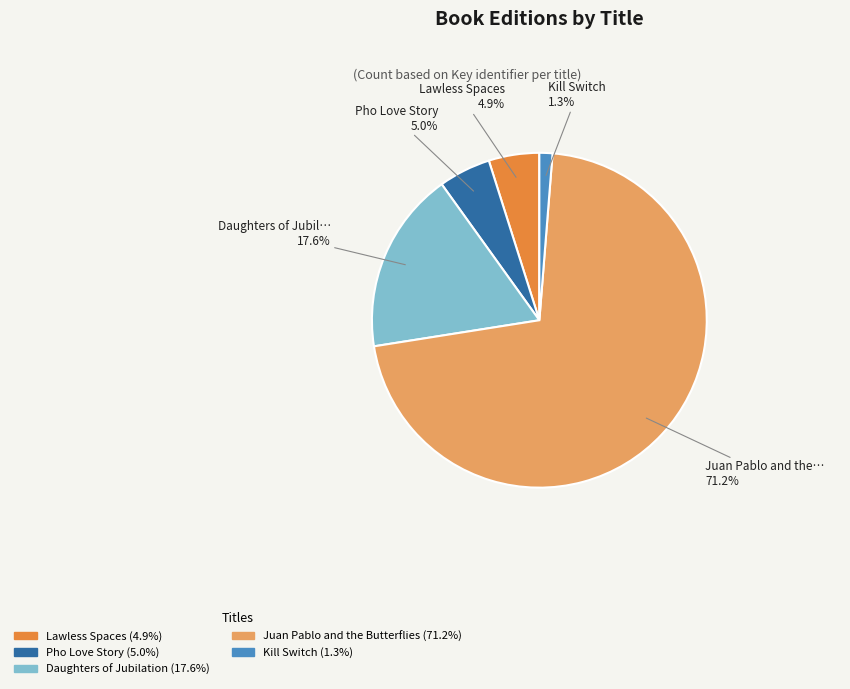

Does any single category account for the majority?

Yes